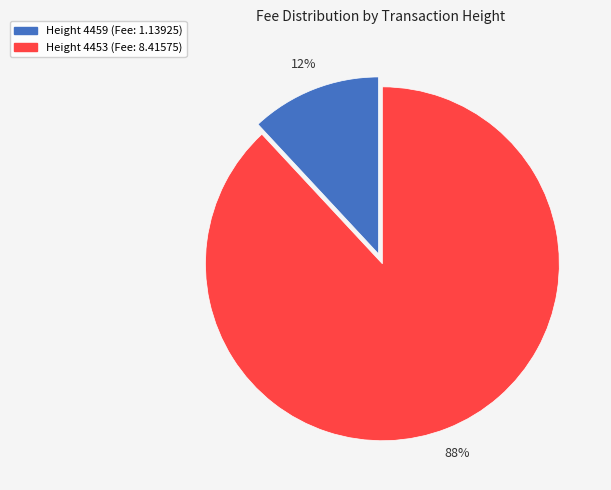

Count the number of slices in the pie.

2